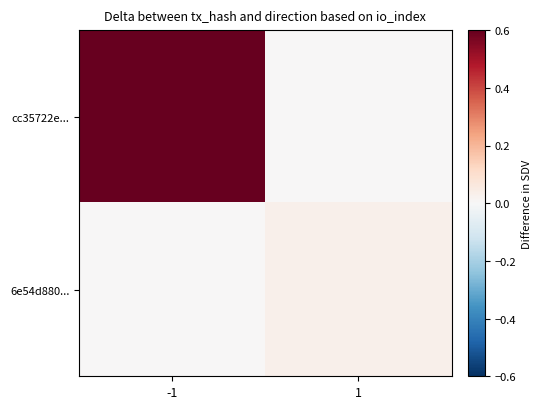

Reading left to right, transcribe all the data shown in this chart.

cc35722e...: -1=0.6	1=0.0
6e54d880...: -1=0.0	1=0.0